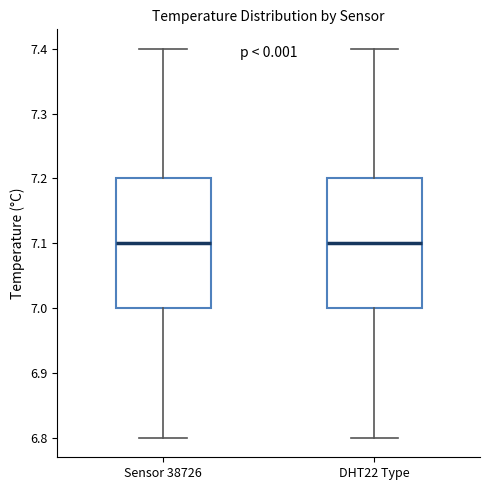

Where does the lower whisker of the box for DHT22 Type end on the y-axis? The values are not printed on the chart, so give them approximately, as read against the axis.

6.8